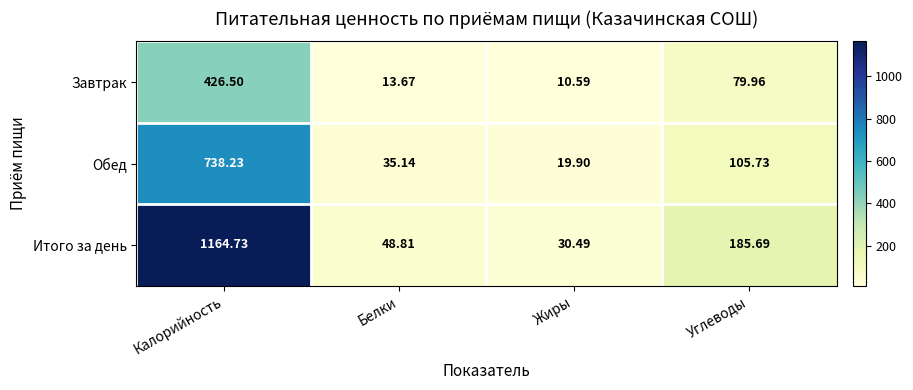

How many series are shown in this chart?

3